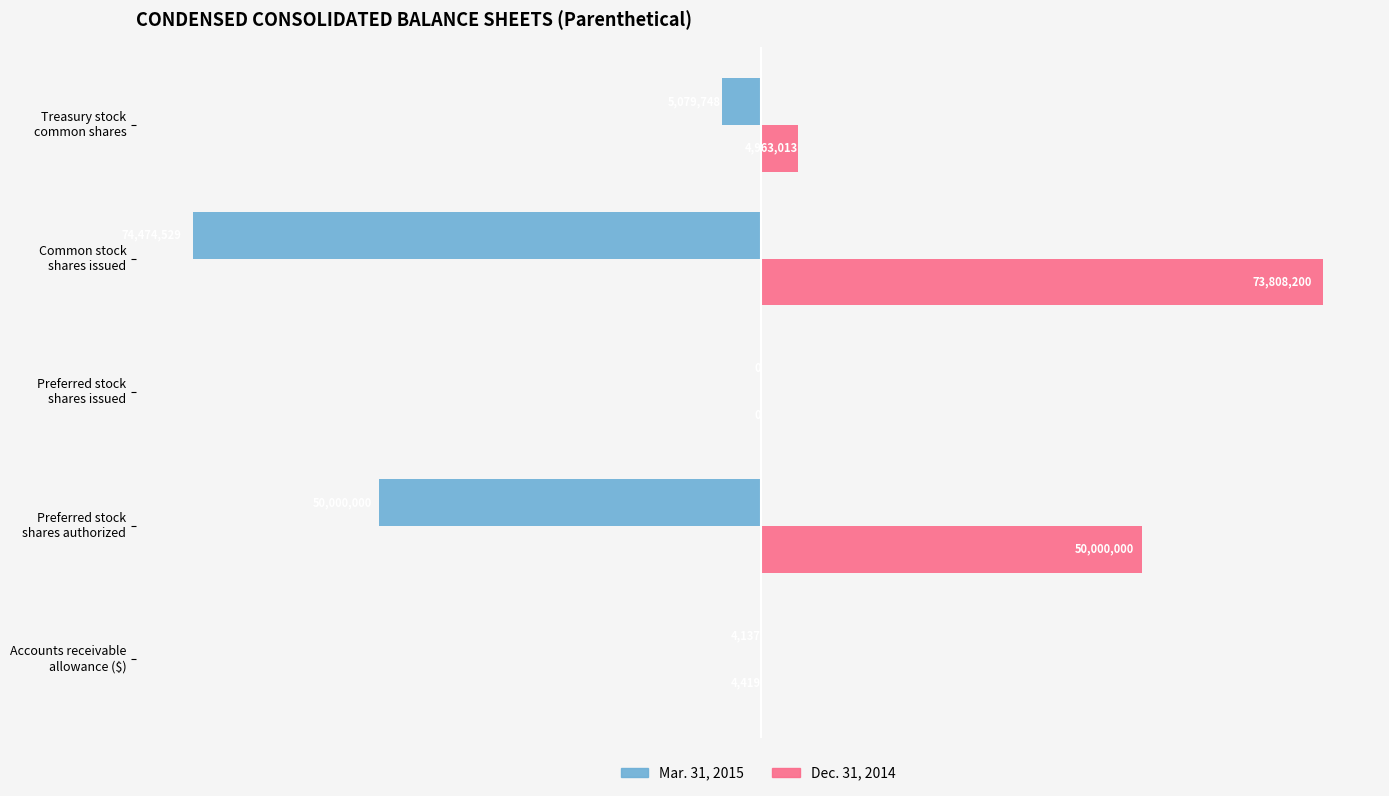

What is the minimum value for Mar. 31, 2015?

-74474529